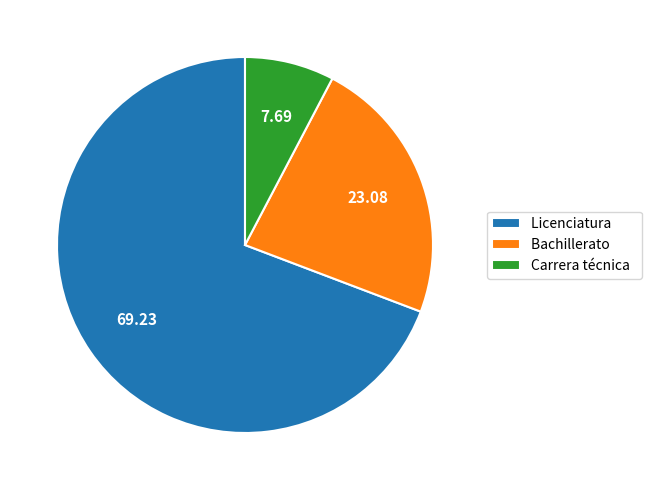

Is it true that Bachillerato is 14% of the pie?

False